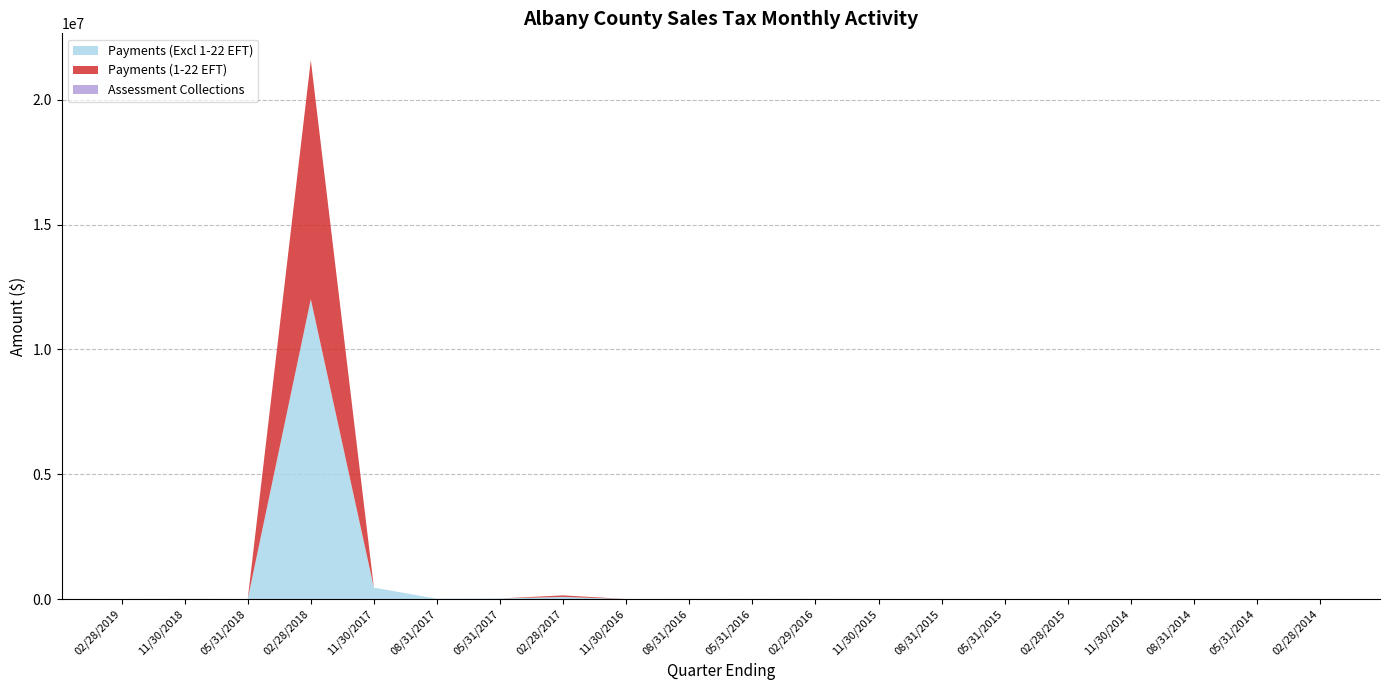

Reading left to right, what are all the values shown in this chart?

Payments (Excl 1-22 EFT): 02/28/2019=2.2	11/30/2018=6601.9	05/31/2018=0.0	02/28/2018=12016265.4	11/30/2017=456197.2	08/31/2017=11217.1	05/31/2017=22257.8	02/28/2017=83708.8	11/30/2016=318.4	08/31/2016=1497.0	05/31/2016=2177.6	02/29/2016=811.9	11/30/2015=65.2	08/31/2015=752.4	05/31/2015=497.3	02/28/2015=402.6	11/30/2014=331.7	08/31/2014=56.6	05/31/2014=68.6	02/28/2014=23.3
Payments (1-22 EFT): 02/28/2019=153.1	11/30/2018=0.0	05/31/2018=0.0	02/28/2018=9571264.6	11/30/2017=375.7	08/31/2017=0.0	05/31/2017=0.0	02/28/2017=62169.8	11/30/2016=0.0	08/31/2016=0.0	05/31/2016=0.0	02/29/2016=0.0	11/30/2015=0.0	08/31/2015=0.0	05/31/2015=0.0	02/28/2015=0.0	11/30/2014=0.0	08/31/2014=0.0	05/31/2014=0.0	02/28/2014=0.0
Assessment Collections: 02/28/2019=0.0	11/30/2018=-3773.5	05/31/2018=0.0	02/28/2018=-142.1	11/30/2017=-187.4	08/31/2017=0.0	05/31/2017=-26.5	02/28/2017=165.0	11/30/2016=36.3	08/31/2016=117.6	05/31/2016=172.8	02/29/2016=1843.1	11/30/2015=191.1	08/31/2015=137.4	05/31/2015=154.5	02/28/2015=205.4	11/30/2014=154.4	08/31/2014=195.7	05/31/2014=259.5	02/28/2014=2008.3